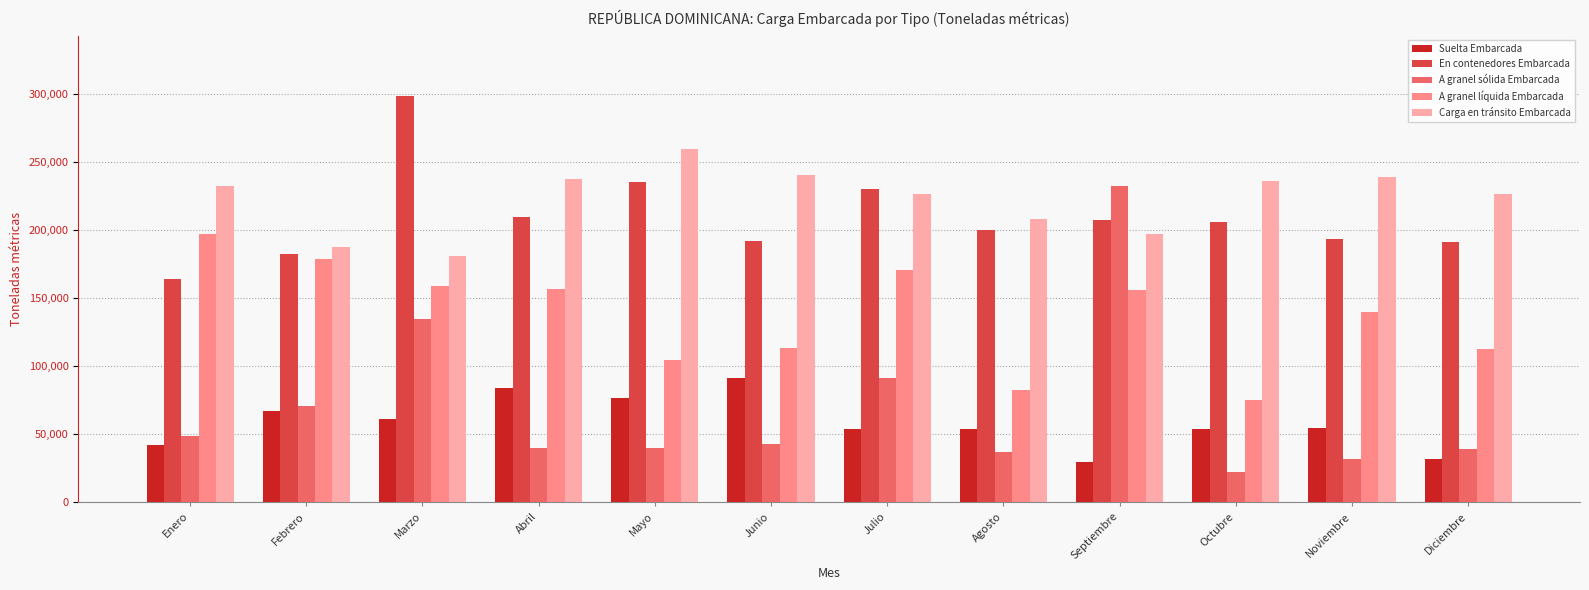

What is the difference between the second highest and minimum values in the A granel sólida Embarcada series?

112784